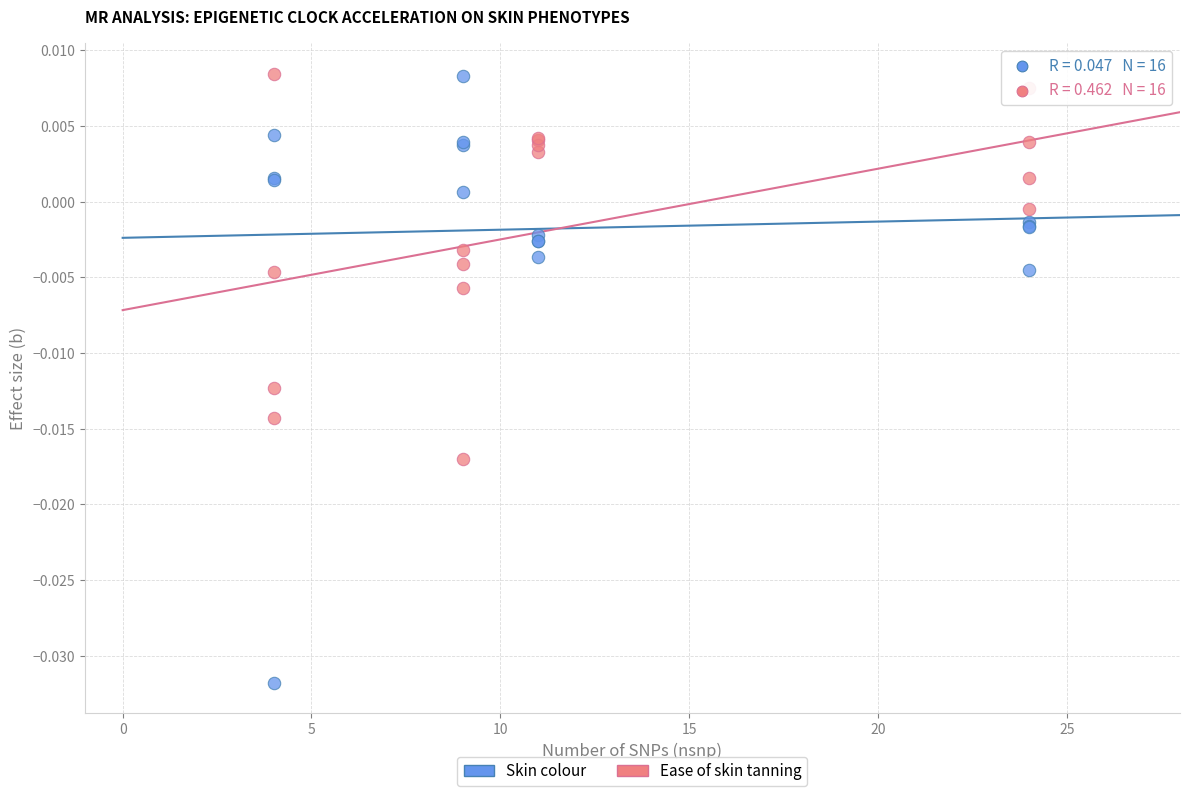

Which series has the widest spread of Y values?

Skin colour